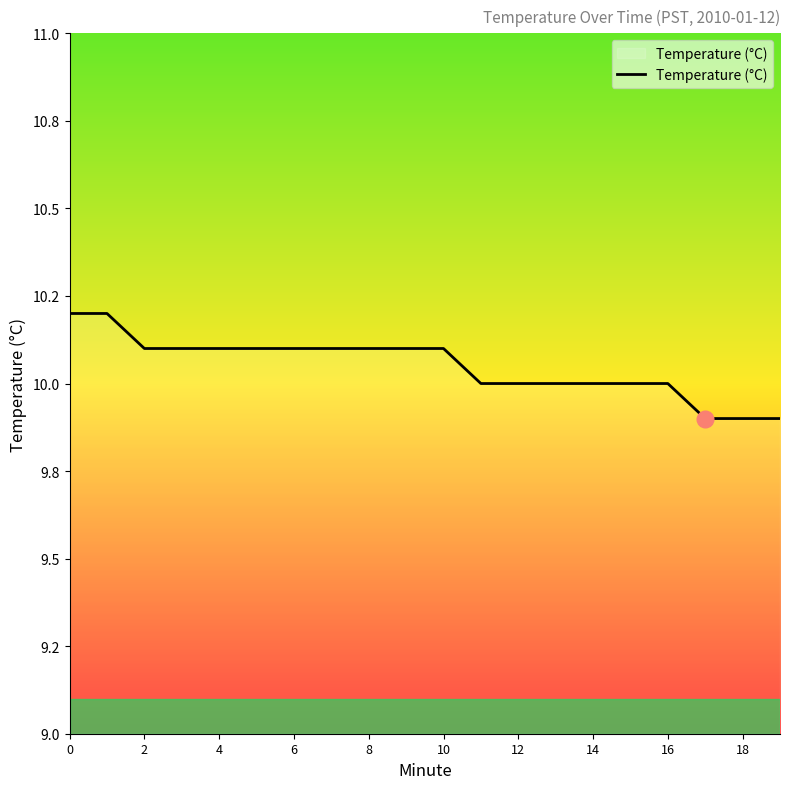

Does the chart have visible grid lines?

No